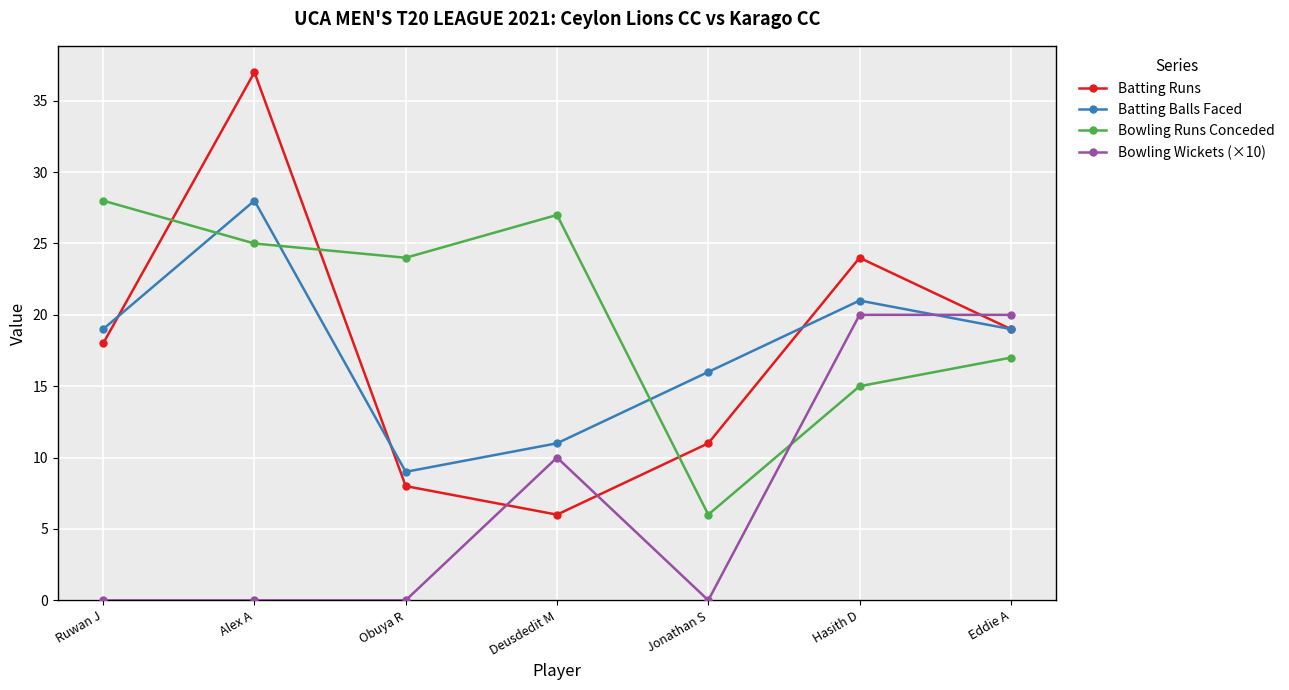

Which series changed the most between Ruwan J and Jonathan S?

Bowling Runs Conceded